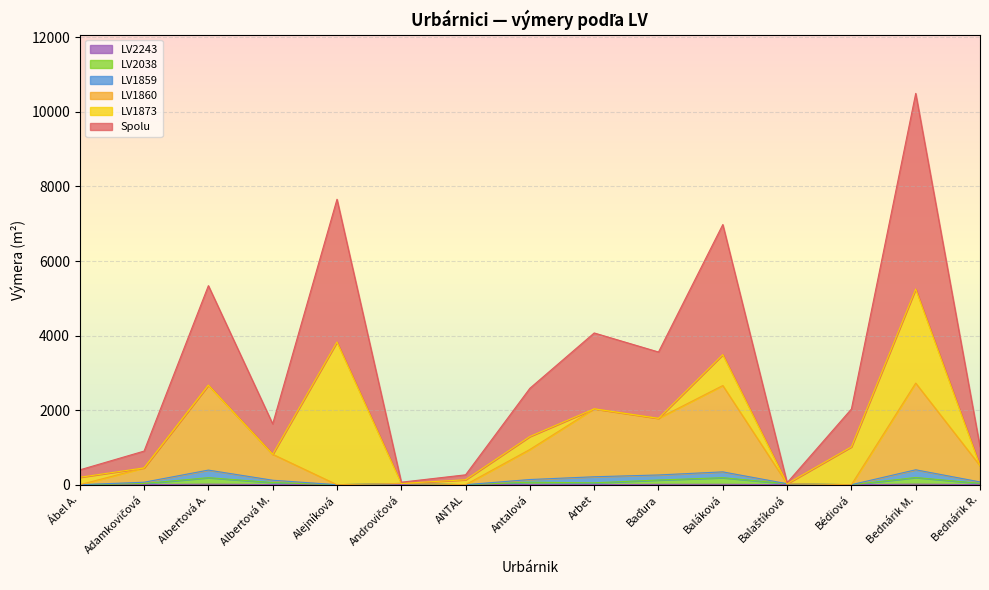

At which category is the sum across all series the highest?

Bednárik M.